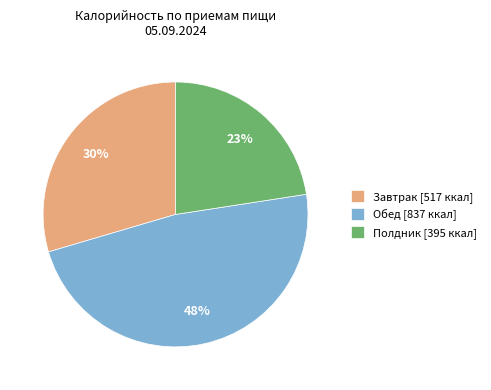

Approximately how many times larger is the value at Полдник [395 ккал] compared to Обед [837 ккал]?

0.5